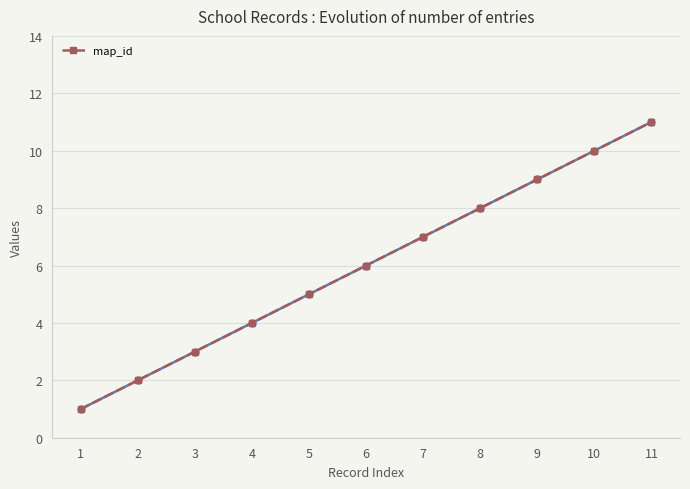

Read the value at 7, to the nearest 10.

10